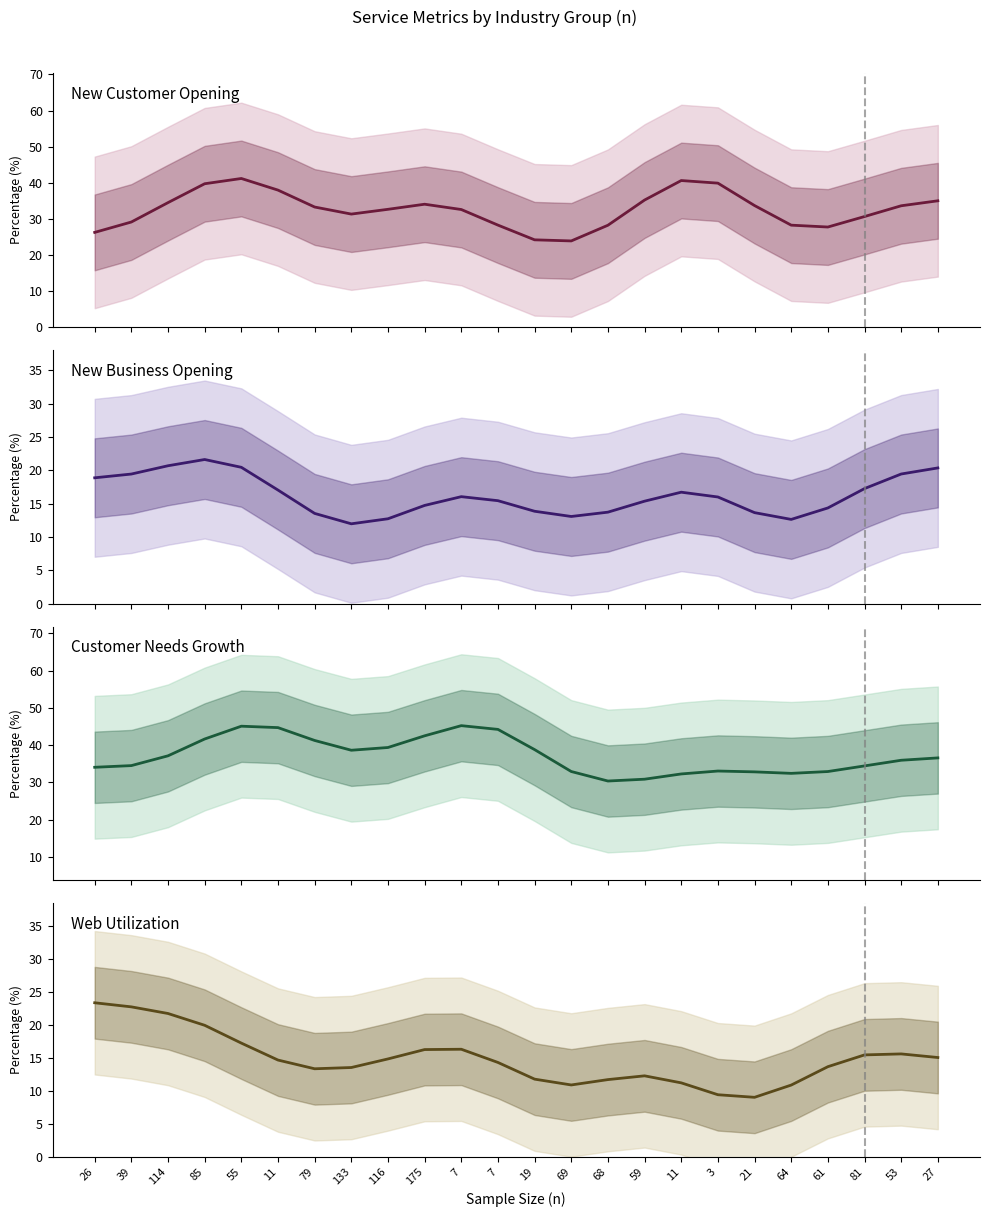

What is the label of the 5th point from the right?

64